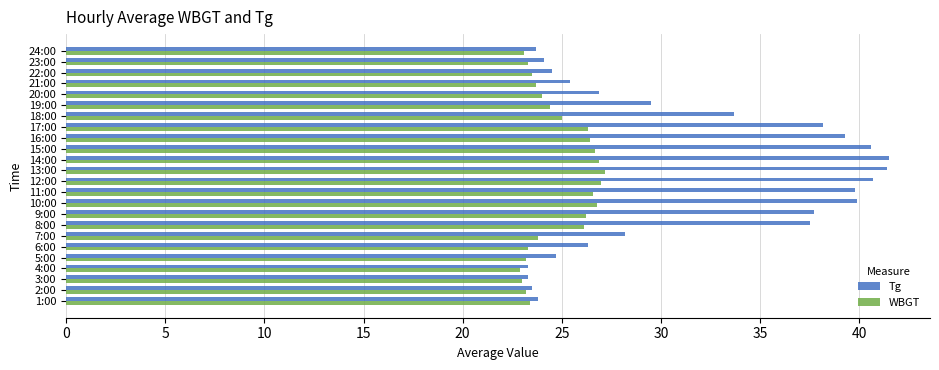

What is the average value of the Tg series?

31.6